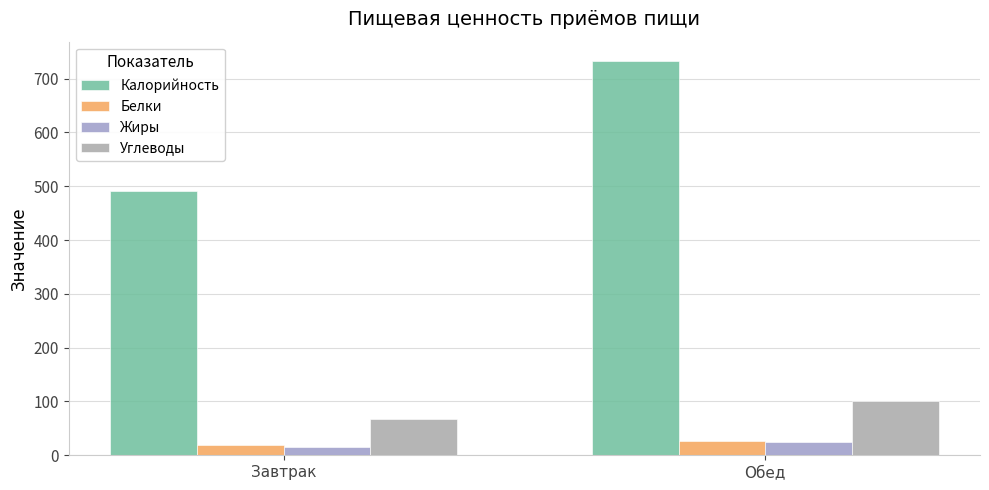

The Калорийность series shows 371.0 at Обед. True or false?

False